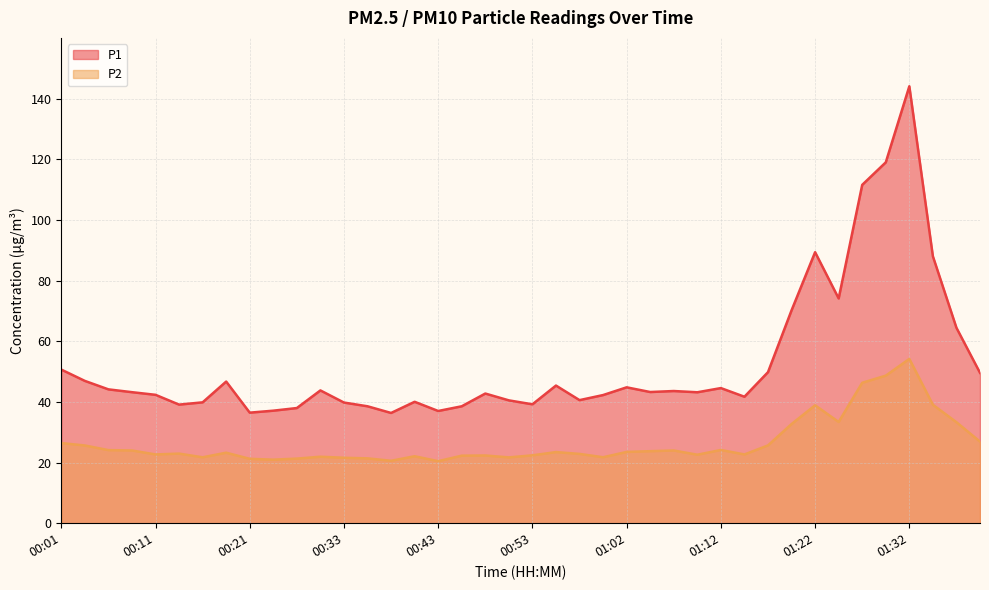

How many distinct data groups are displayed?

2